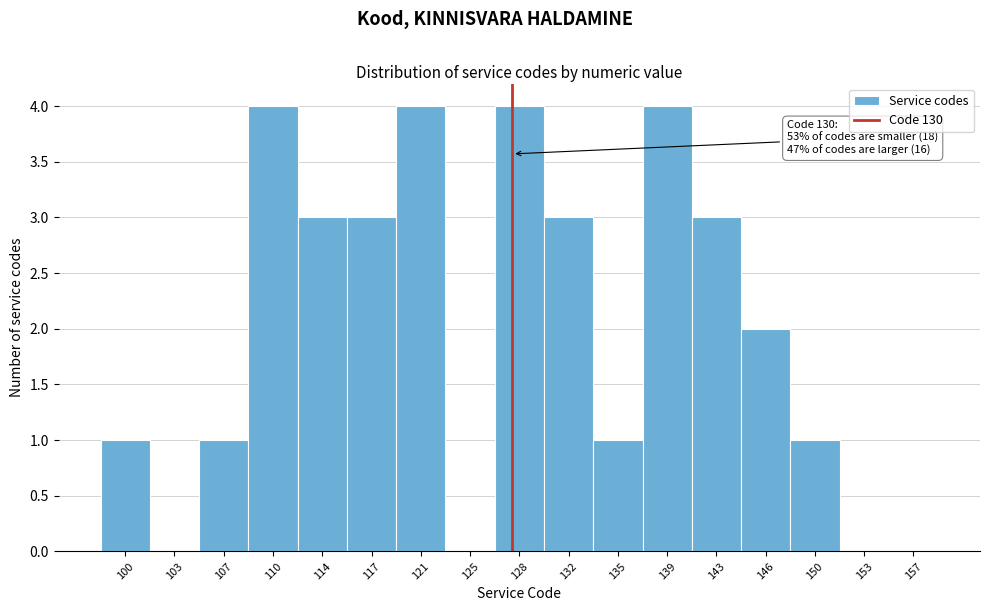

Reading right to left, extract all data points from this chart.

157=0	153=0	150=1	146=2	143=3	139=4	135=1	132=3	128=4	125=0	121=4	117=3	114=3	110=4	107=1	103=0	100=1